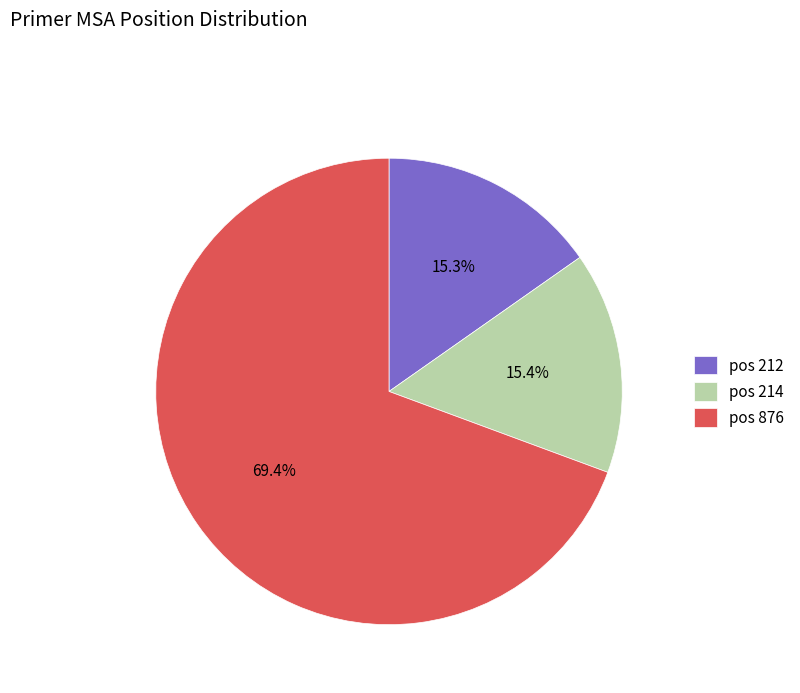

What is the ratio of the value at pos 214 to the value at pos 212?

1.0